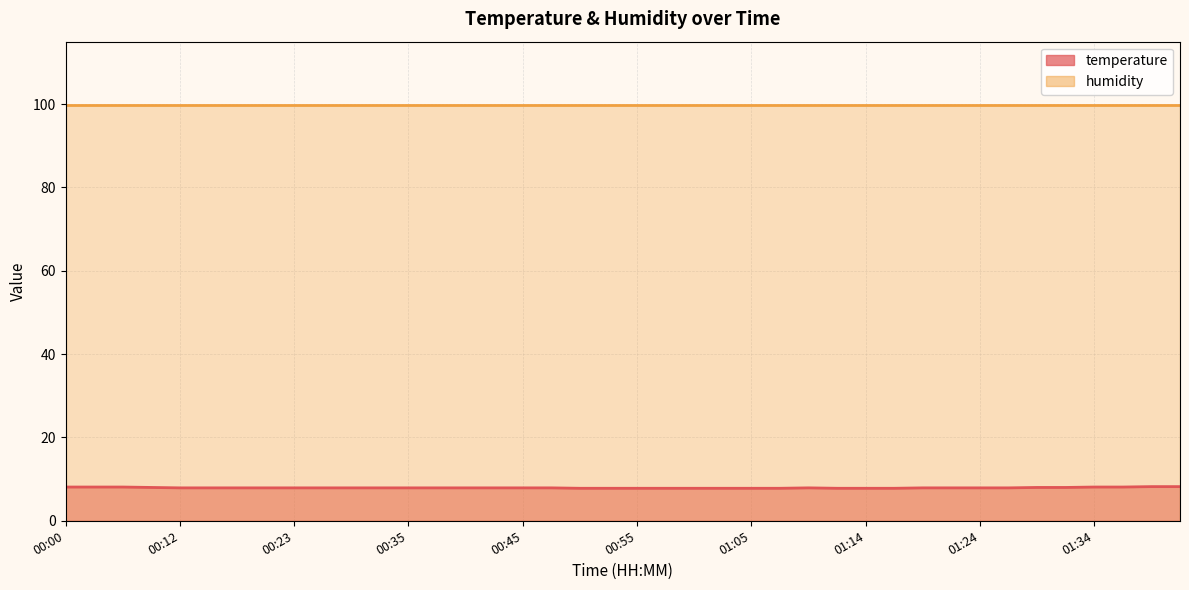

True or false: the data has more than 0 interior local peaks.

True